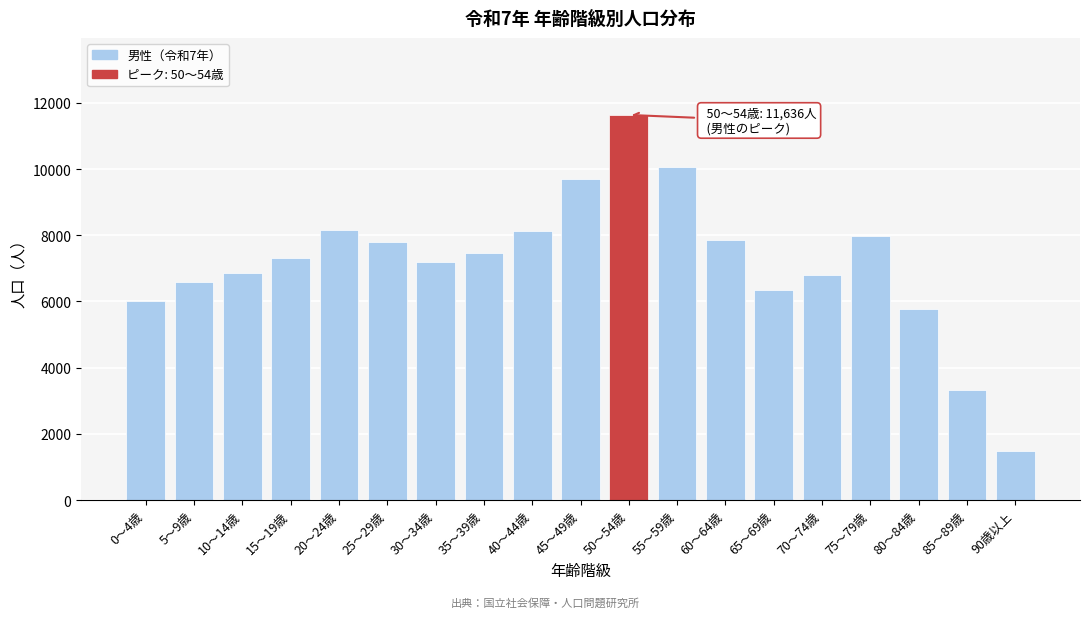

What is the ratio of the value at 25～29歳 to the value at 0～4歳?

1.3